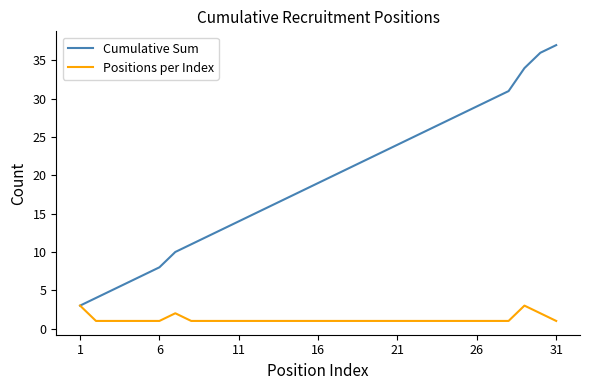

Reading left to right, what are all the values shown in this chart?

Cumulative Sum: 3	4	5	6	7	8	10	11	12	13	14	15	16	17	18	19	20	21	22	23	24	25	26	27	28	29	30	31	34	36	37
Positions per Index: 3	1	1	1	1	1	2	1	1	1	1	1	1	1	1	1	1	1	1	1	1	1	1	1	1	1	1	1	3	2	1